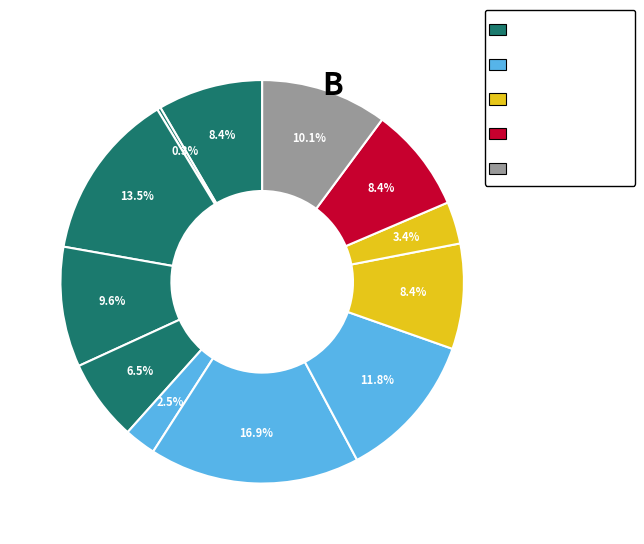

How many segments does this pie chart have?

12